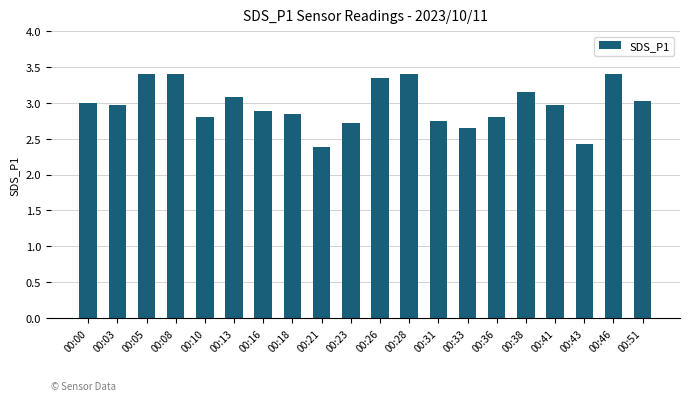

What is the minimum value shown in the chart?

2.4